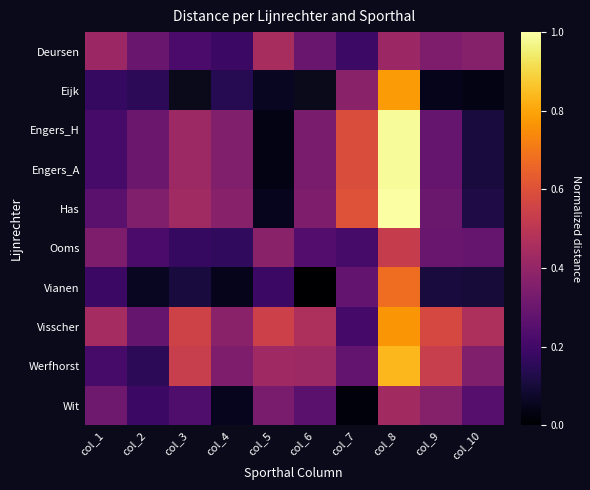

Where is Wit nearest to the value 0?

col_7